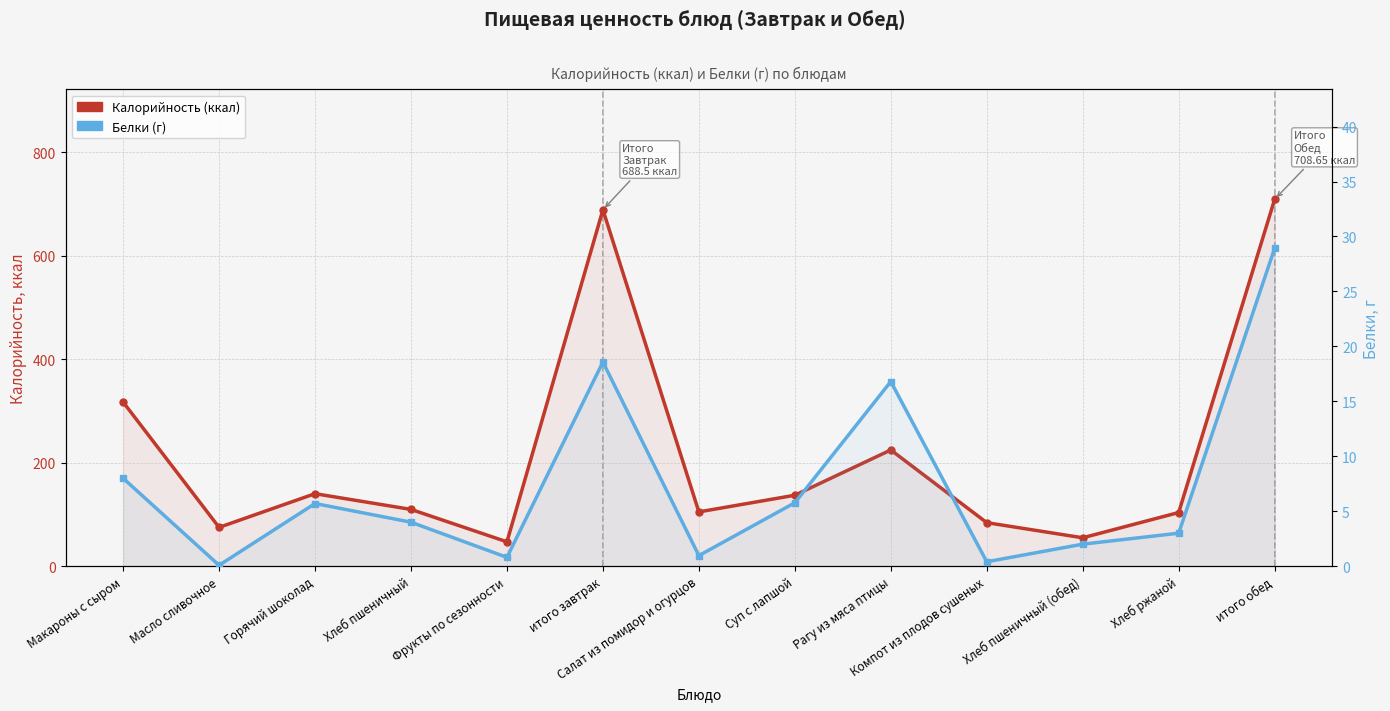

True or false: Калорийность (ккал) has more than 0 interior local peaks.

True